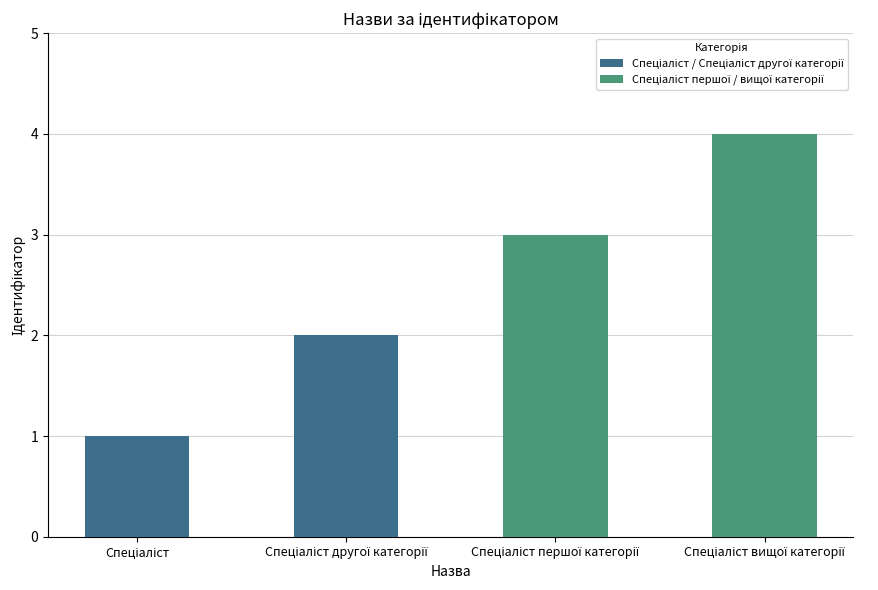

What is the maximum value shown in the chart?

4